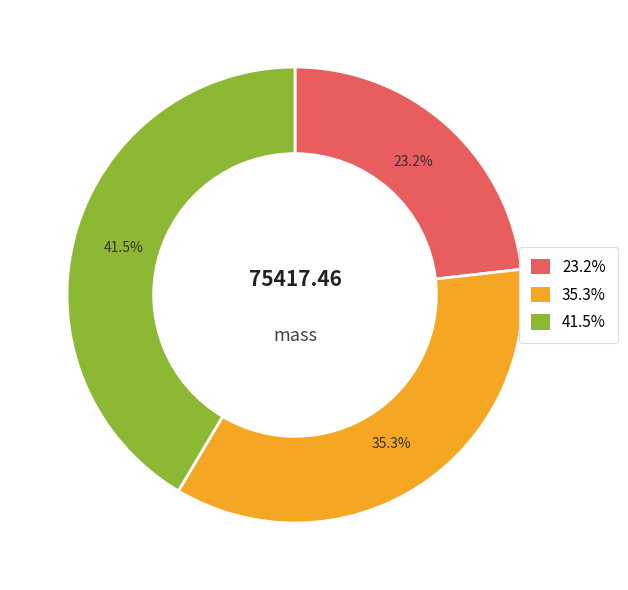

Is there a majority slice in this chart?

No